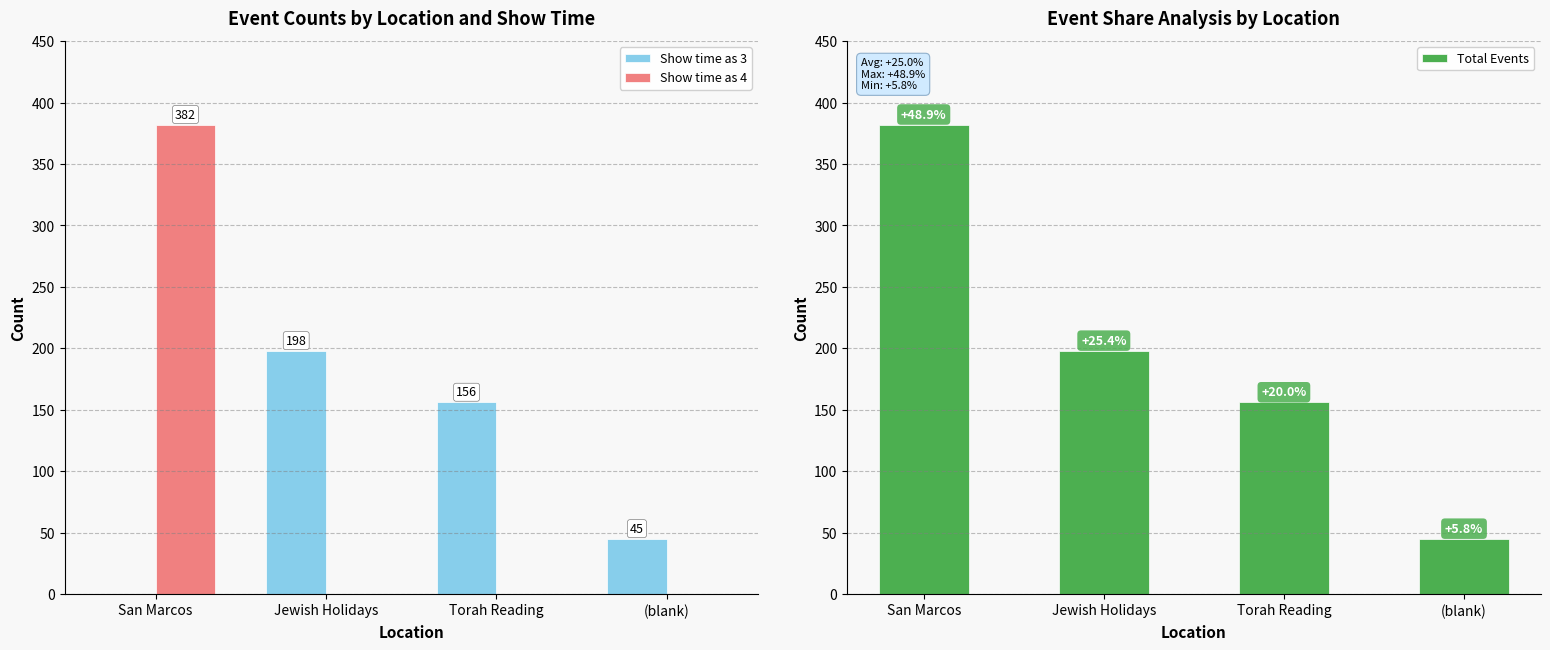

Is the value of Total Events at Torah Reading greater than the value of Show time as 4 at Torah Reading?

Yes